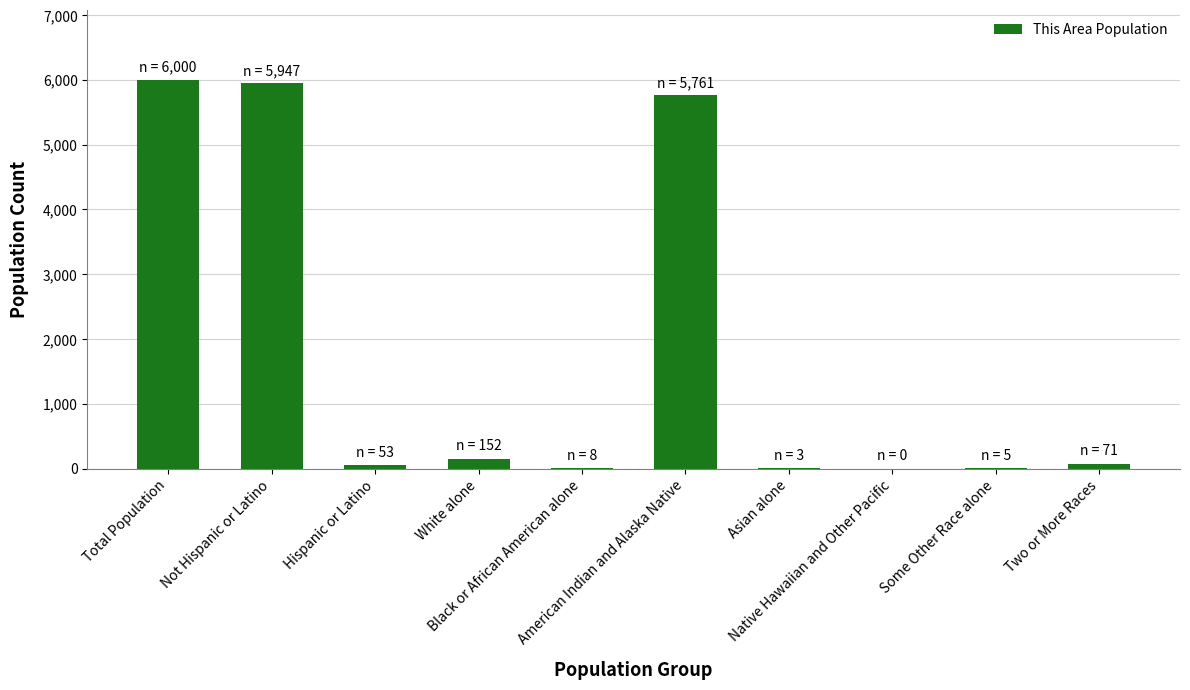

What is the sum of all values?

18000